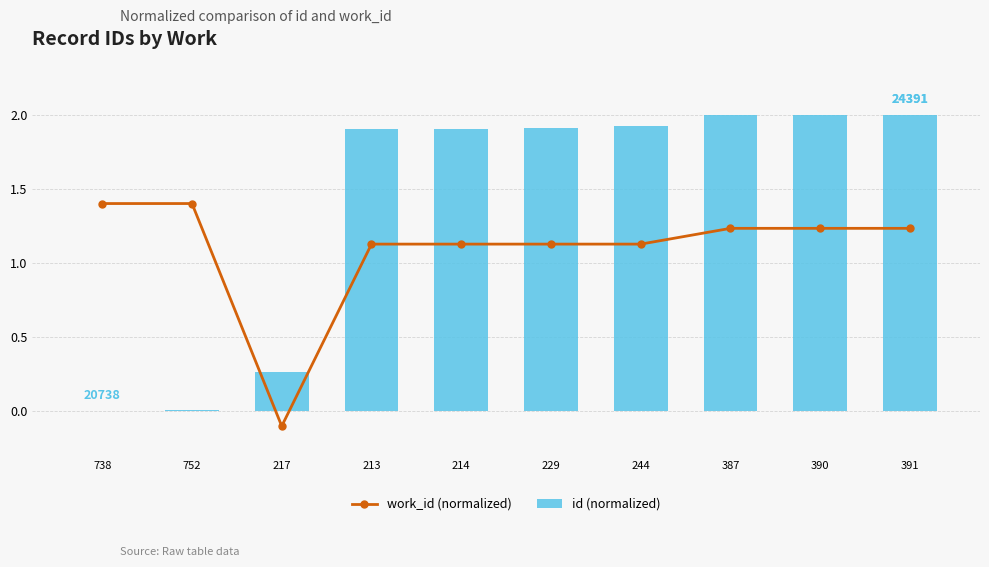

The value of id (normalized) at 391 is 1.2. True or false?

False